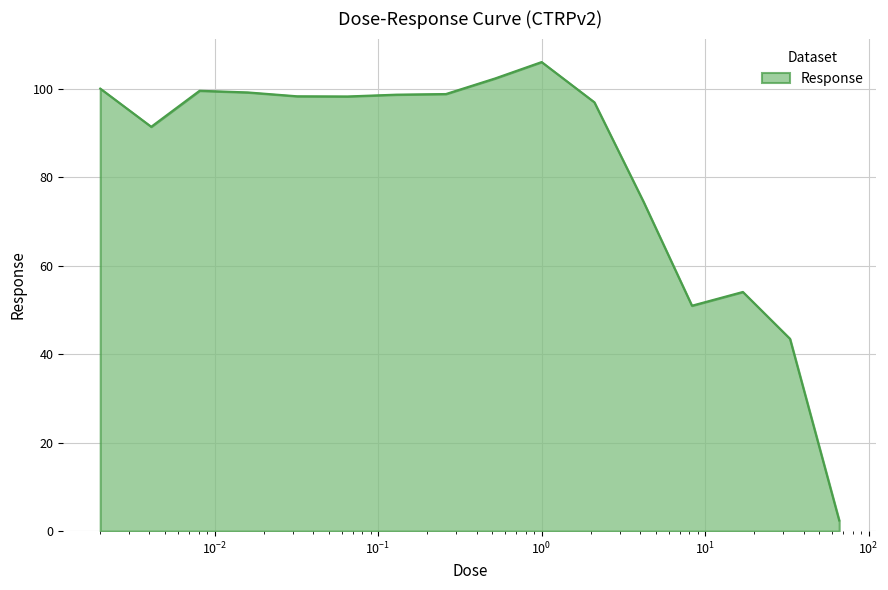

What is the difference between the maximum and minimum values?

103.7